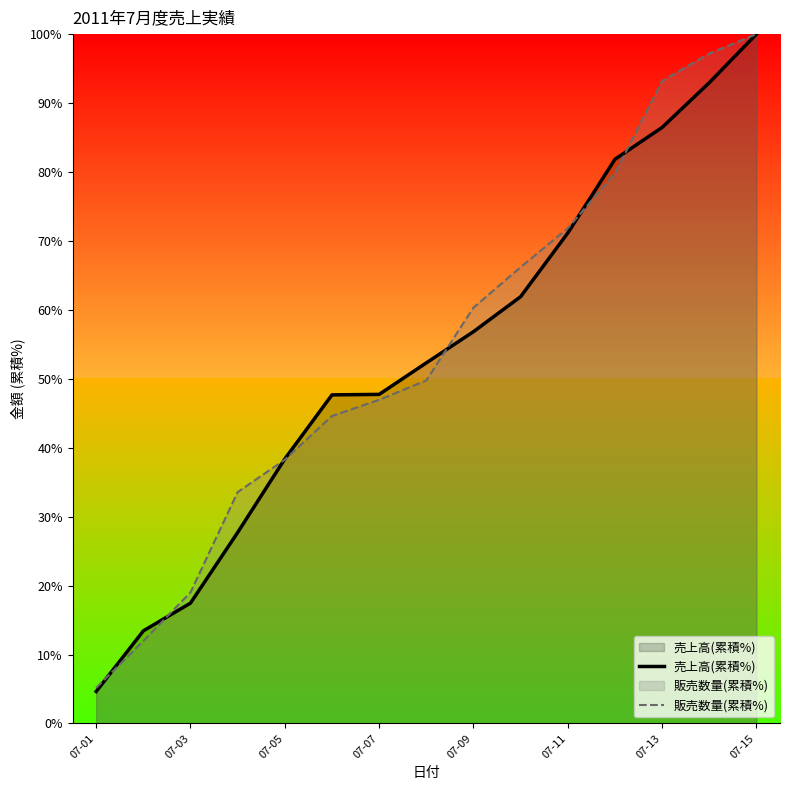

What is the value of the 売上高(累積%) point at the 9th from the left?

56.8